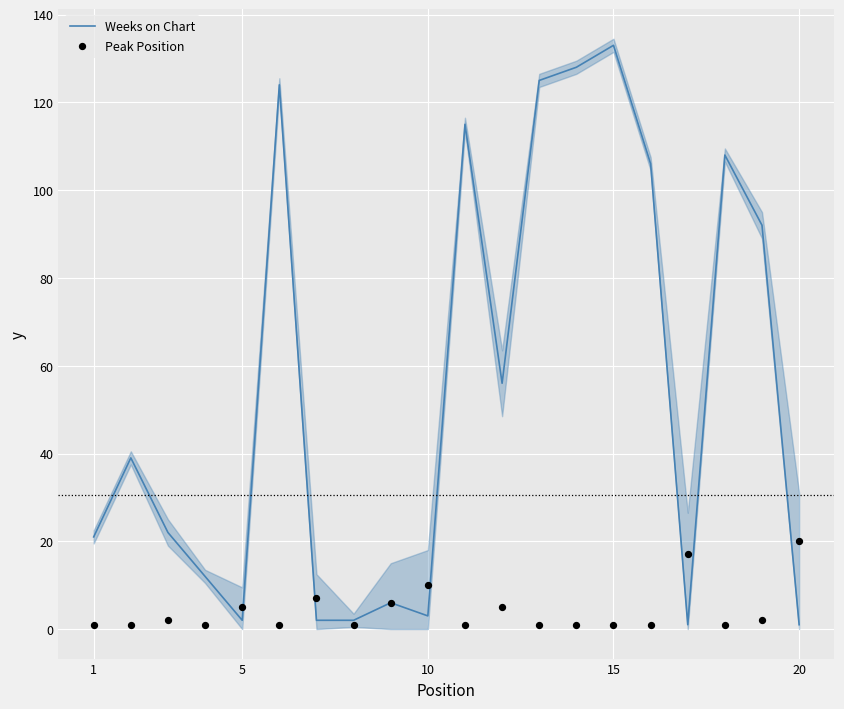

What are all the series names shown in the legend?

Weeks on Chart, Peak Position